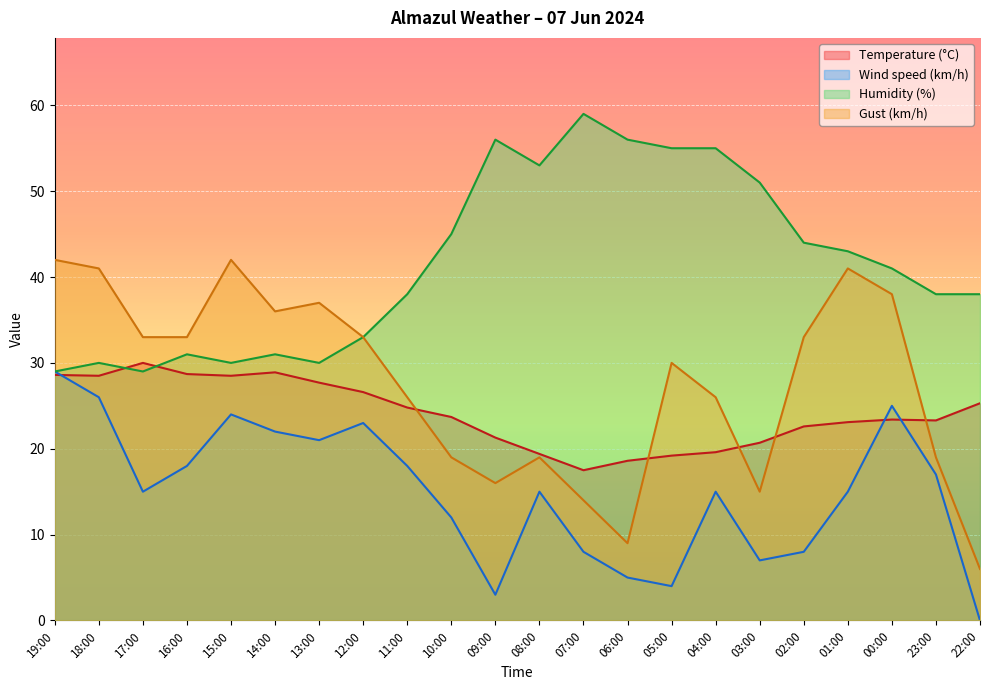

Does the chart display data point markers on the line(s)?

No